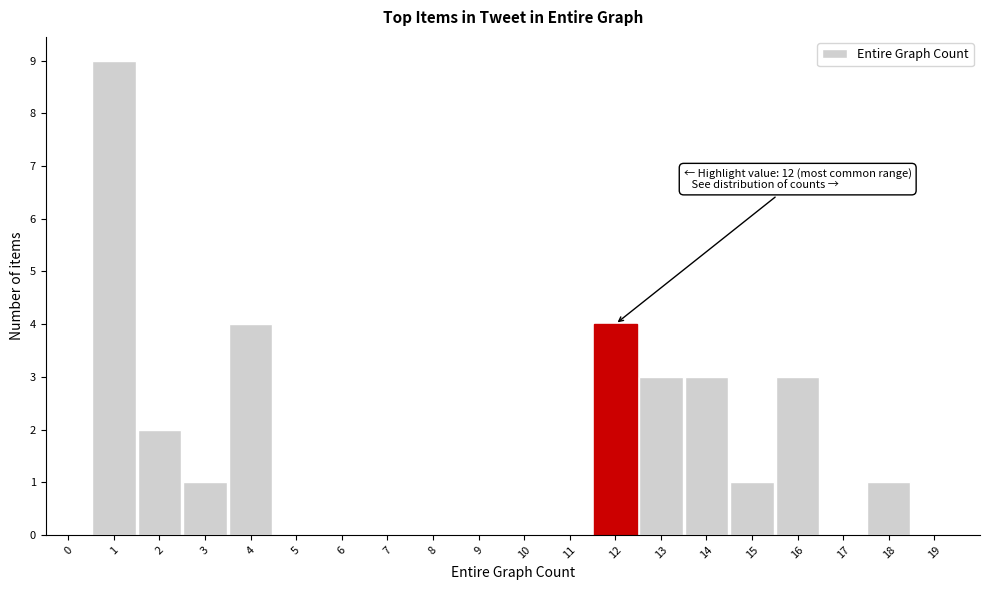

Over which range of the x-axis is the bar tallest?

0.5 to 1.5